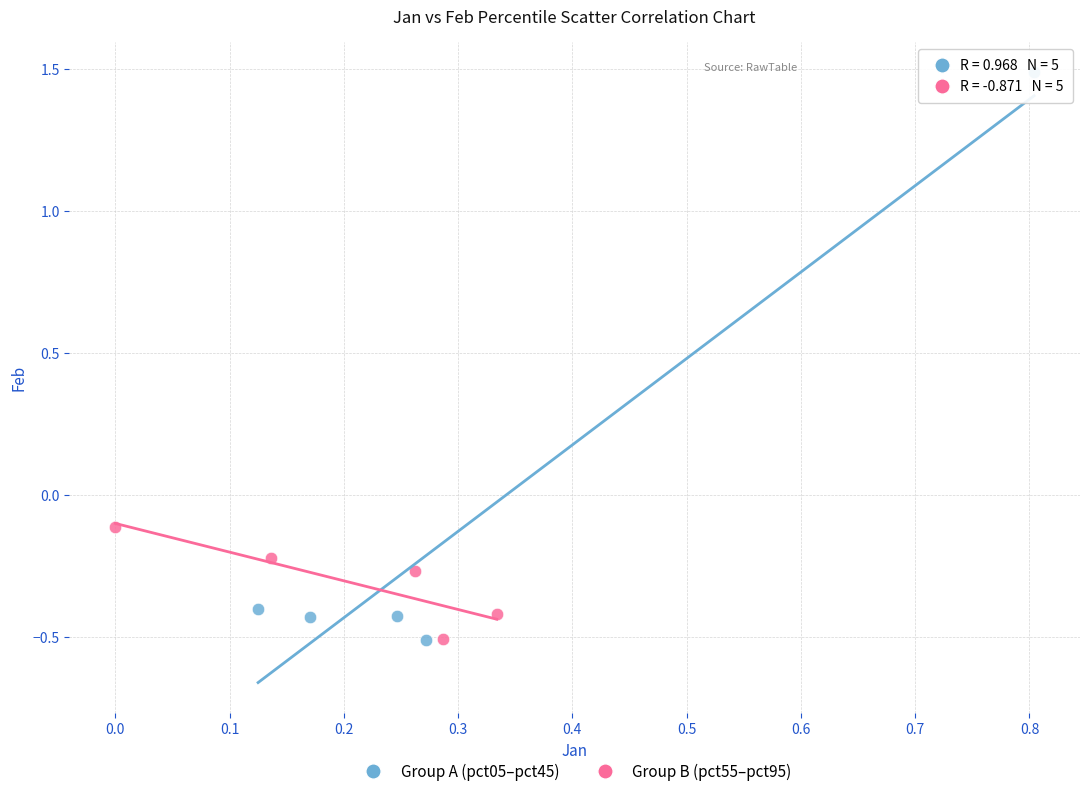

Which series reaches the maximum Y coordinate?

Group A (pct05–pct45)